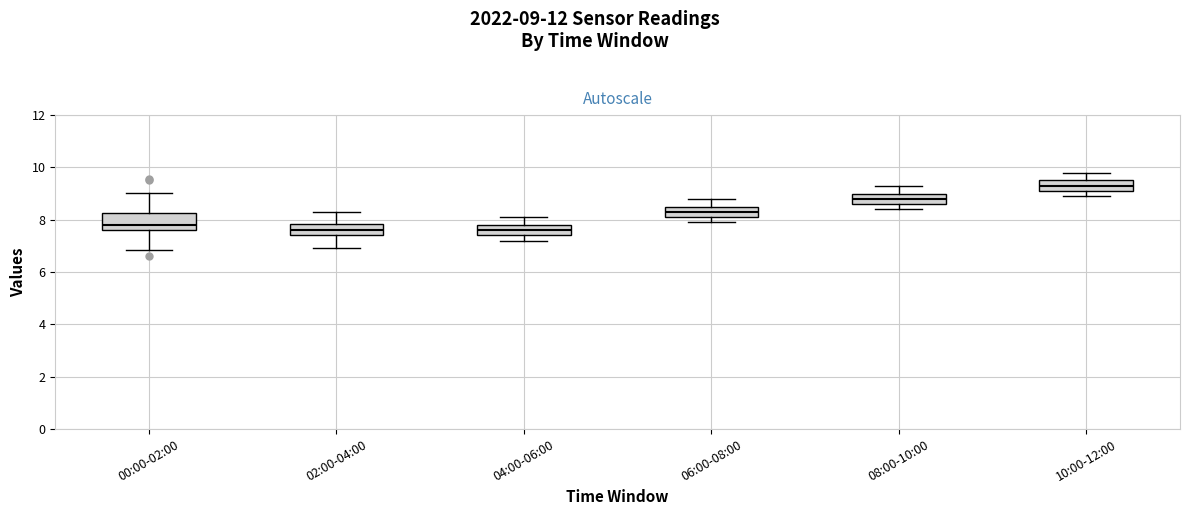

Reading left to right, read every box against the y-axis: the position of its median line, the range the box covers, and the ends of its whiskers. The values are not printed on the chart, so give them approximately, as read against the axis.

00:00-02:00: median 7.8, box 7.6 to 8.2, whiskers 6.8 to 9.0
02:00-04:00: median 7.6, box 7.4 to 7.8, whiskers 7.0 to 8.4
04:00-06:00: median 7.6, box 7.4 to 7.8, whiskers 7.2 to 8.2
06:00-08:00: median 8.4, box 8.2 to 8.6, whiskers 8.0 to 8.8
08:00-10:00: median 8.8, box 8.6 to 9.0, whiskers 8.4 to 9.4
10:00-12:00: median 9.4, box 9.2 to 9.6, whiskers 9.0 to 9.8